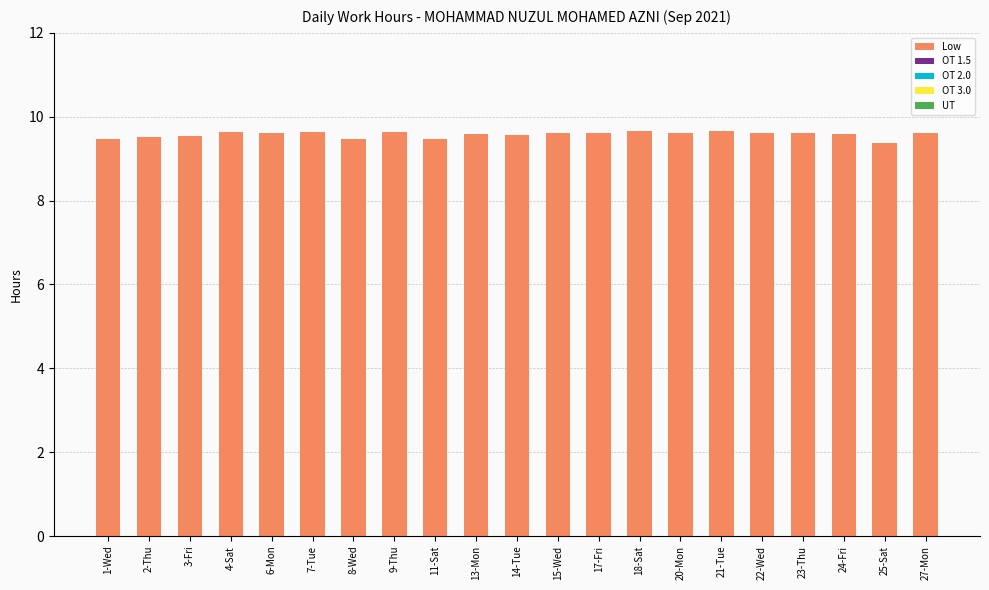

What is the smallest value displayed?

9.4